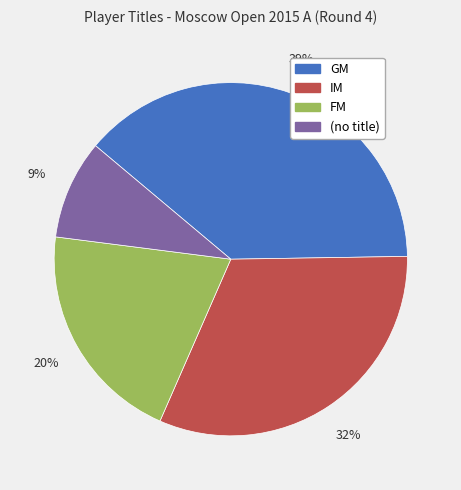

Does any single category account for the majority?

No